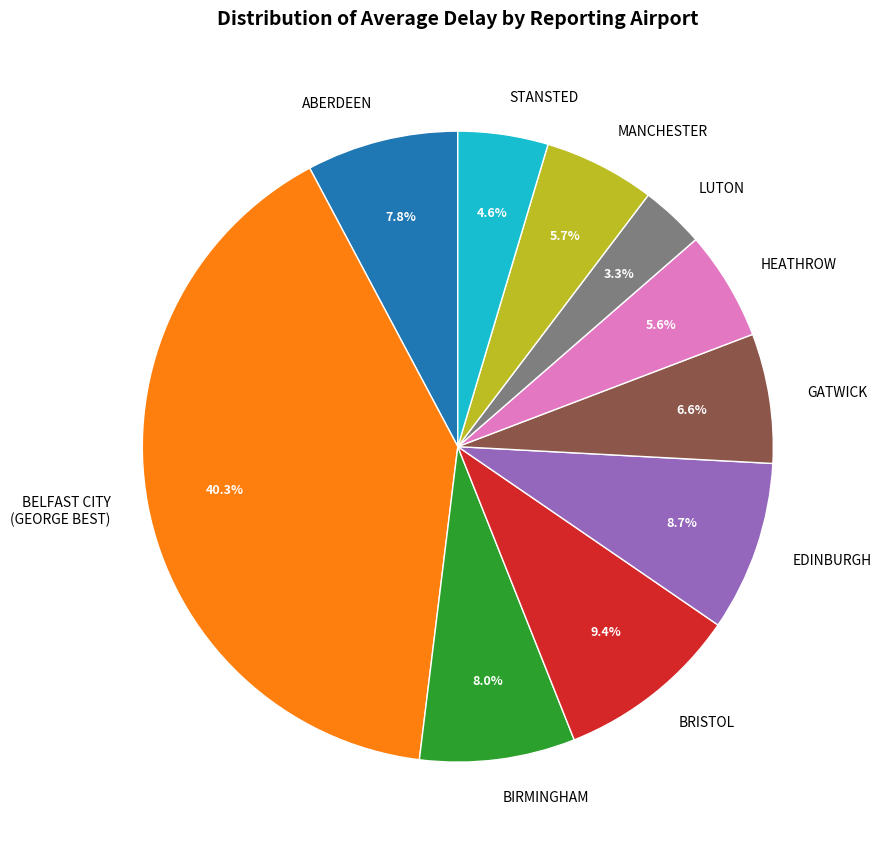

To the nearest percent, what portion does LUTON represent?

3%